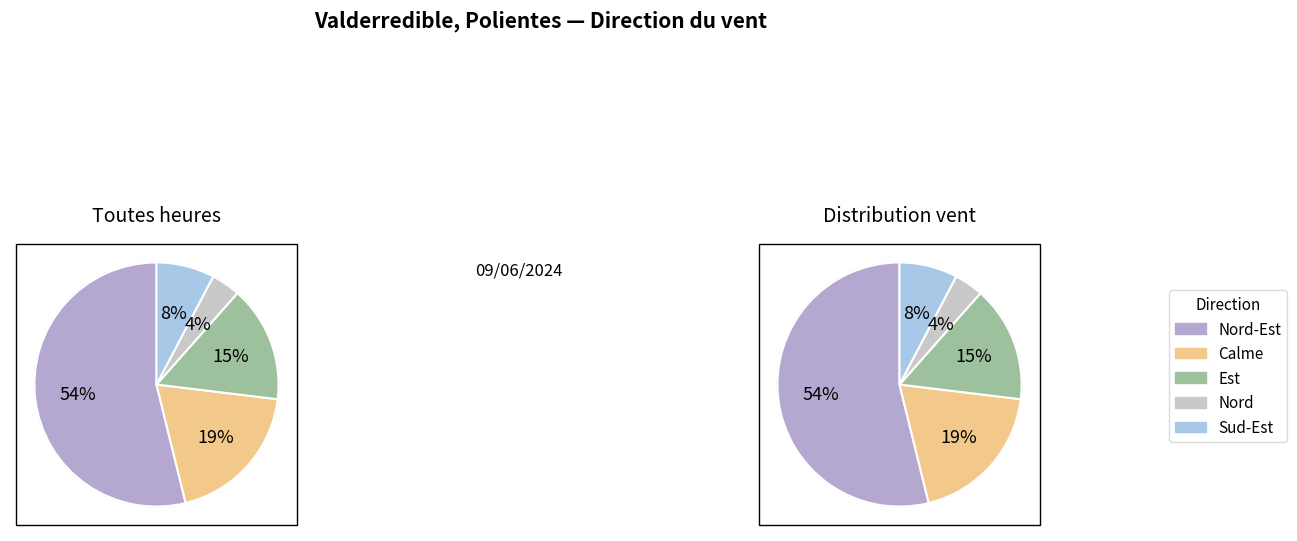

Which has a higher value, Sud-Est or Nord-Est?

Nord-Est